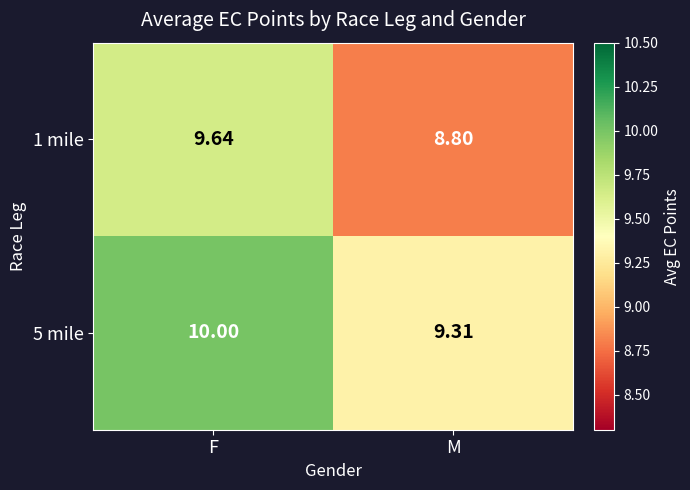

At which label does 5 mile reach its peak?

F